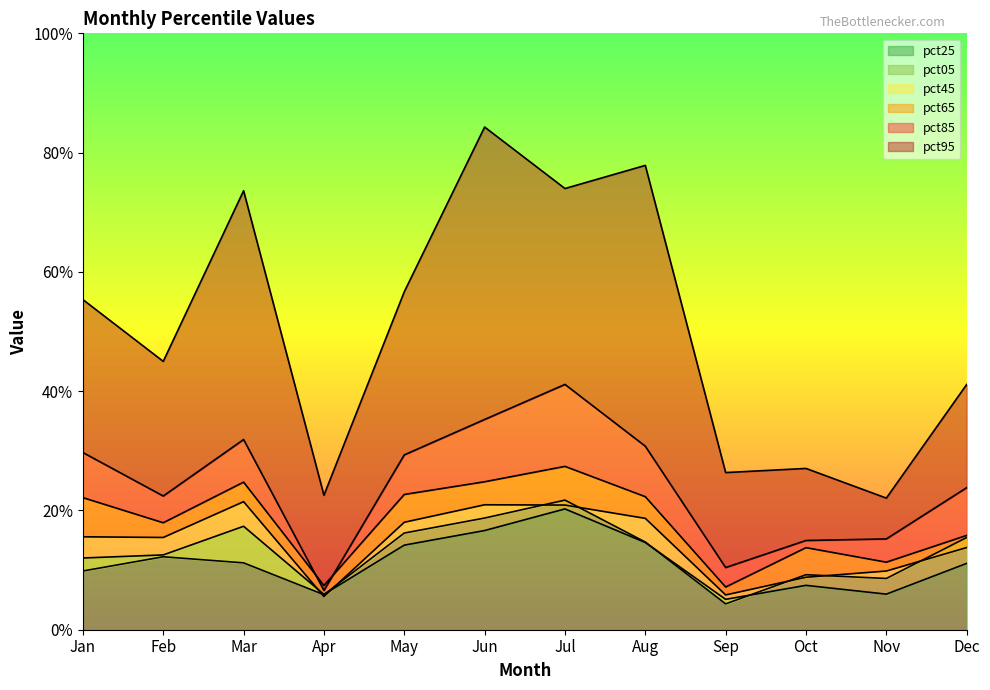

Read the pct25 value at Nov.

0.1